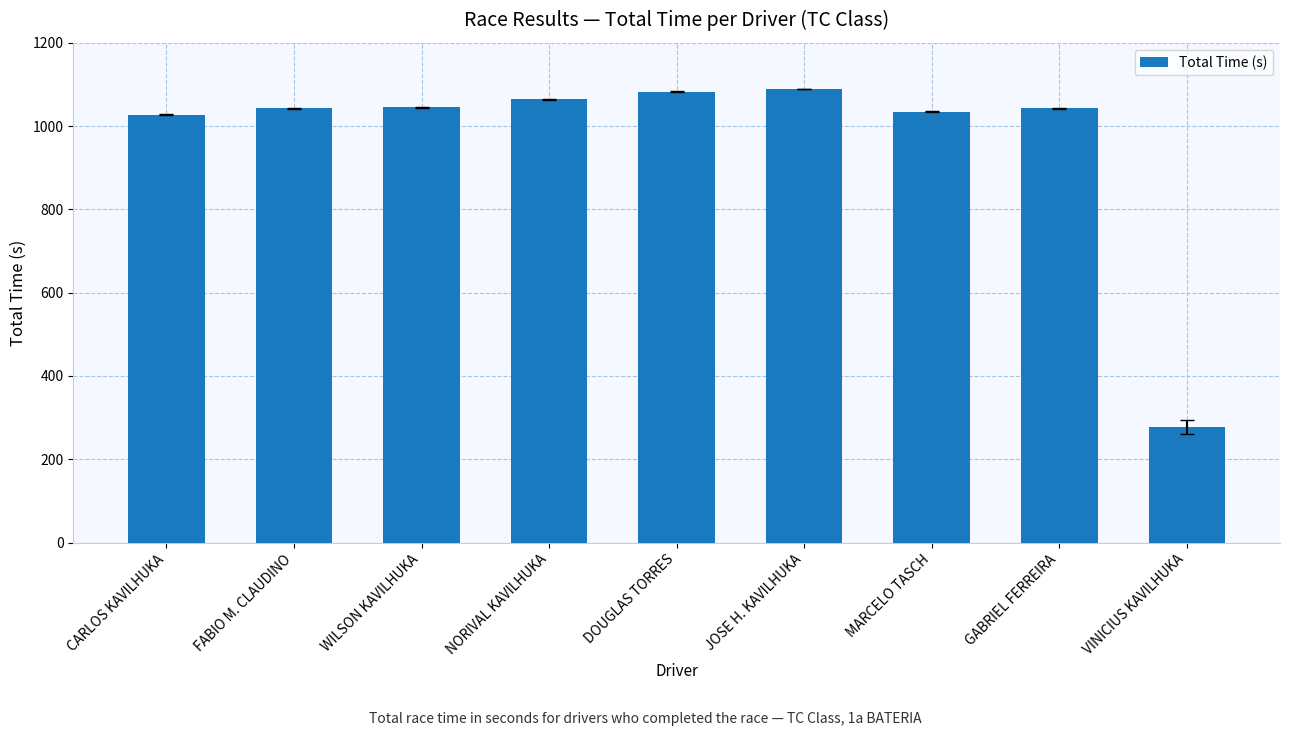

What is the maximum value shown in the chart?

1089.4